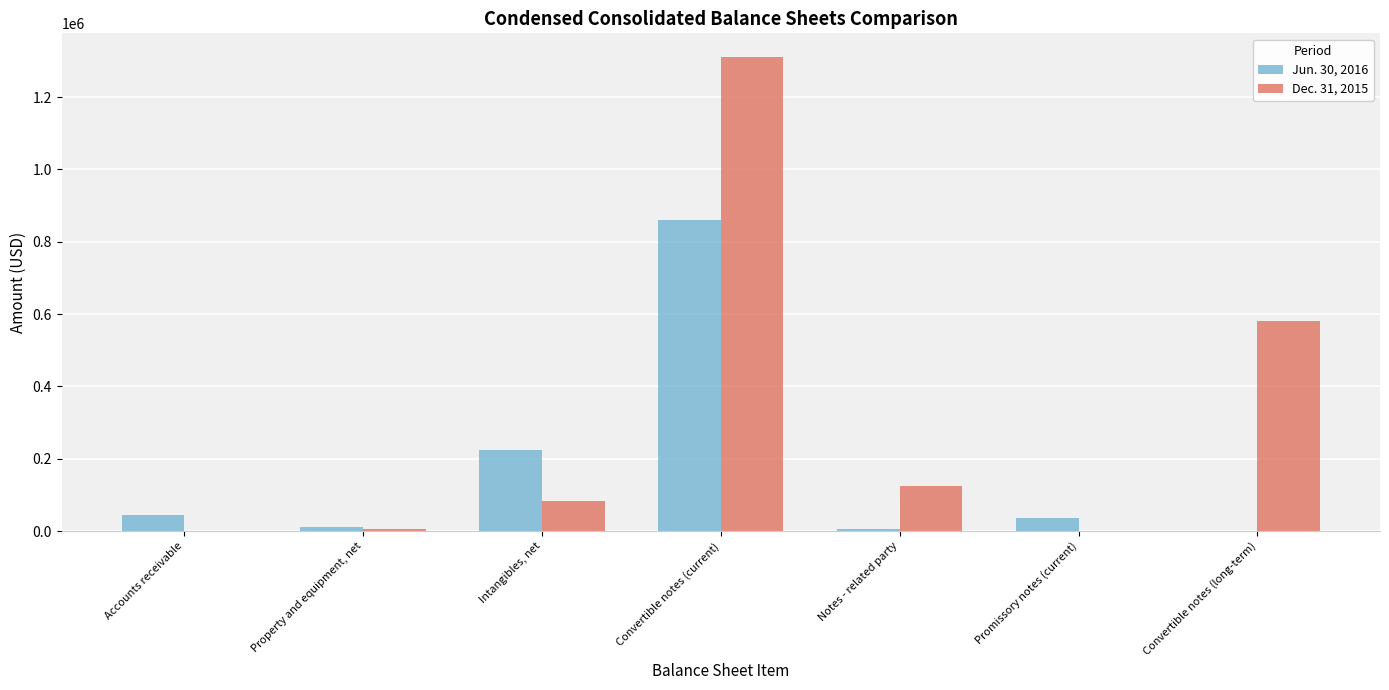

Is the value of Dec. 31, 2015 at Intangibles, net greater than the value of Jun. 30, 2016 at Intangibles, net?

No